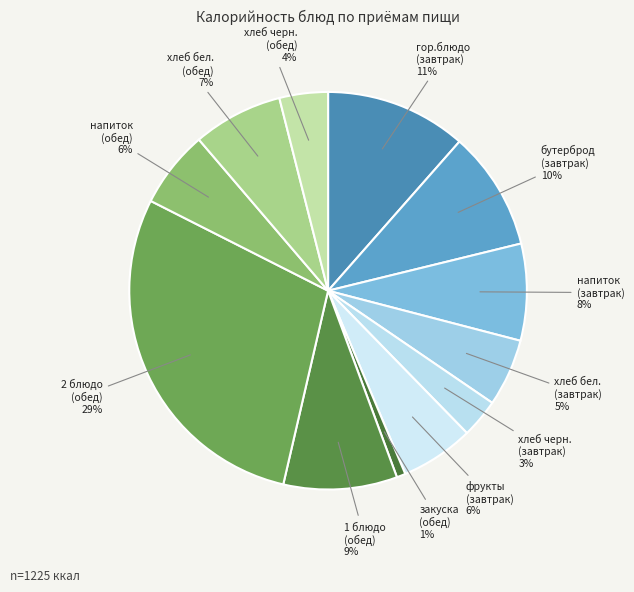

To the nearest percent, what portion does гор.блюдо (завтрак) represent?

11%